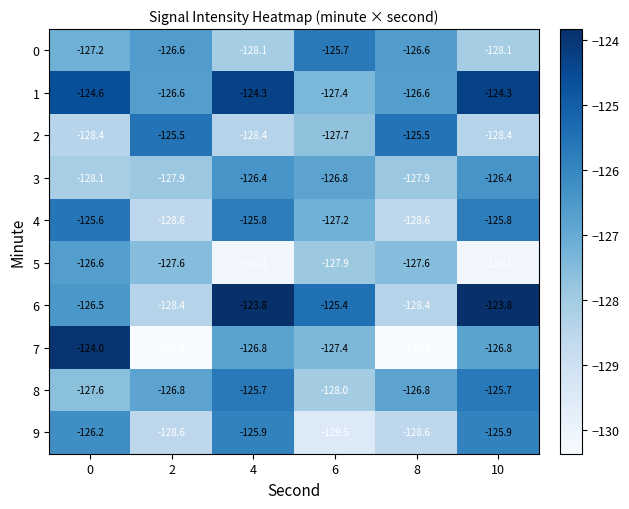

What is the total value across all series at 4?

-1265.3